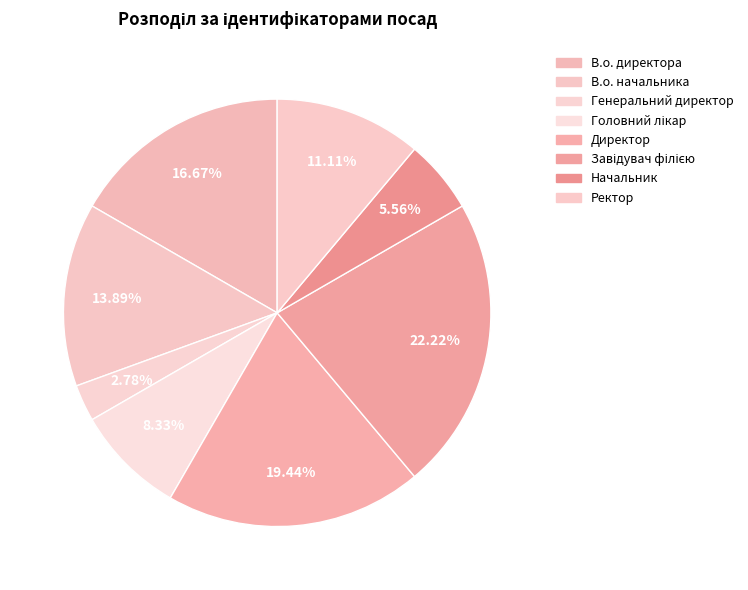

Rank the categories by value from lowest to highest.

Генеральний директор, Начальник, Головний лікар, Ректор, В.о. начальника, В.о. директора, Директор, Завідувач філією